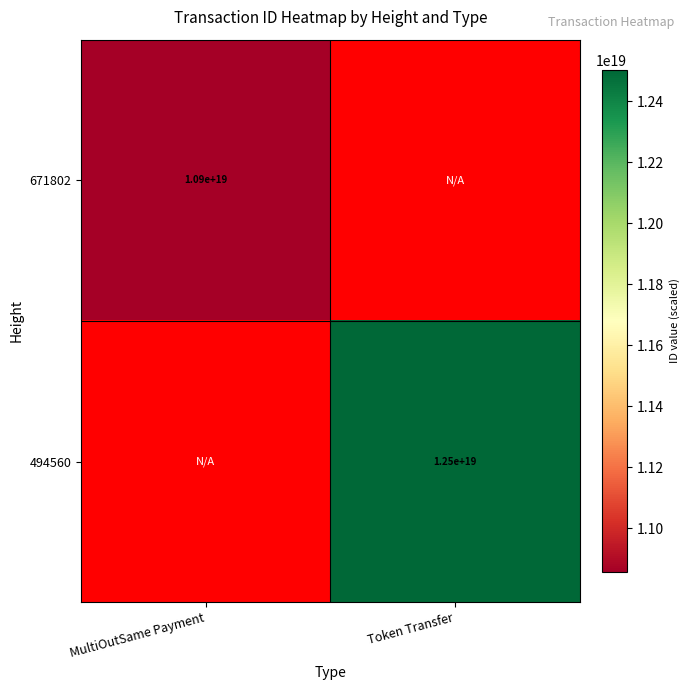

True or false: 494560 has a value of 6429349024579245056 at Token Transfer.

False